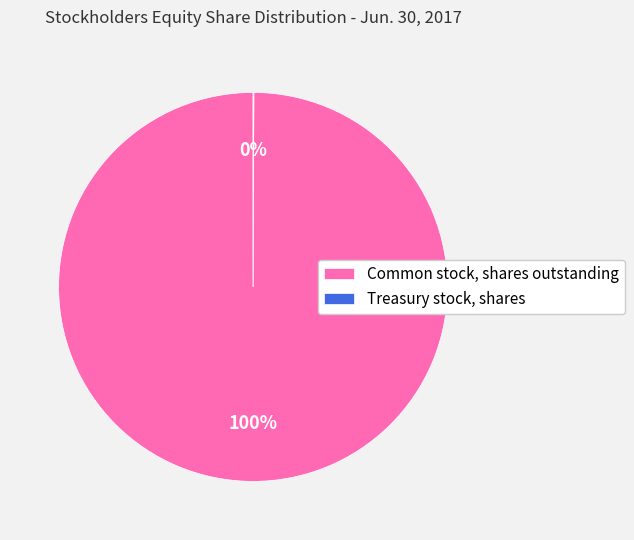

Is there a majority slice in this chart?

Yes